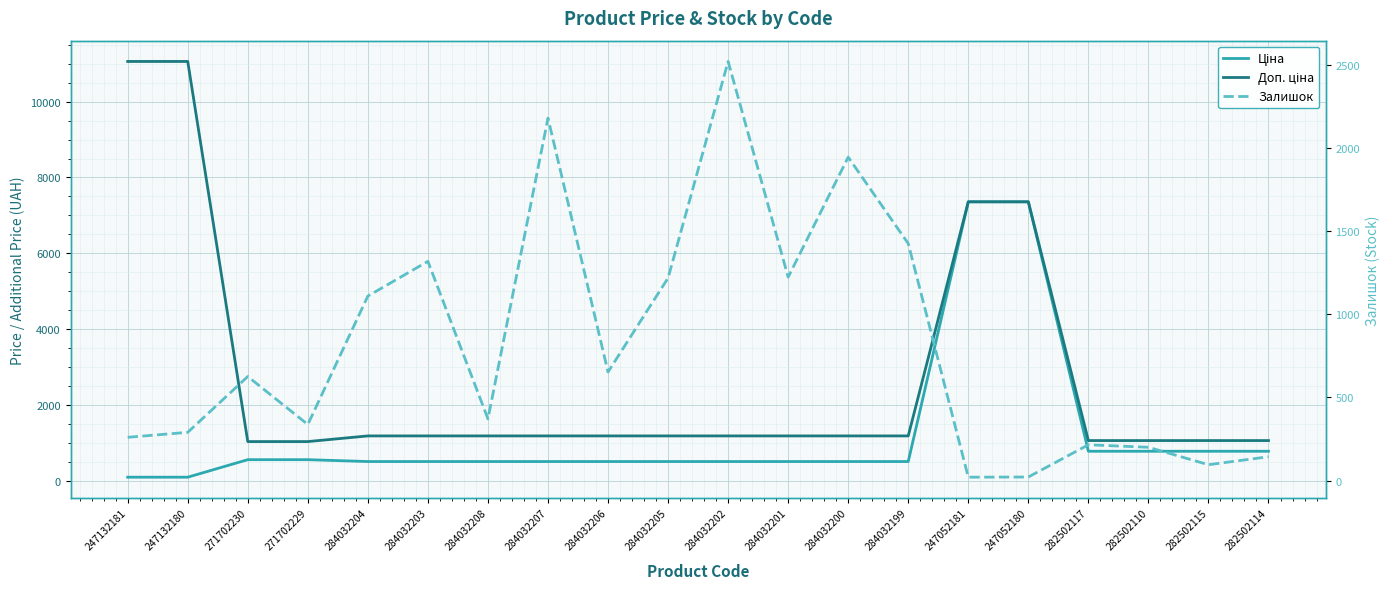

True or false: Ціна has a value of 946.3 at 271702230.

False